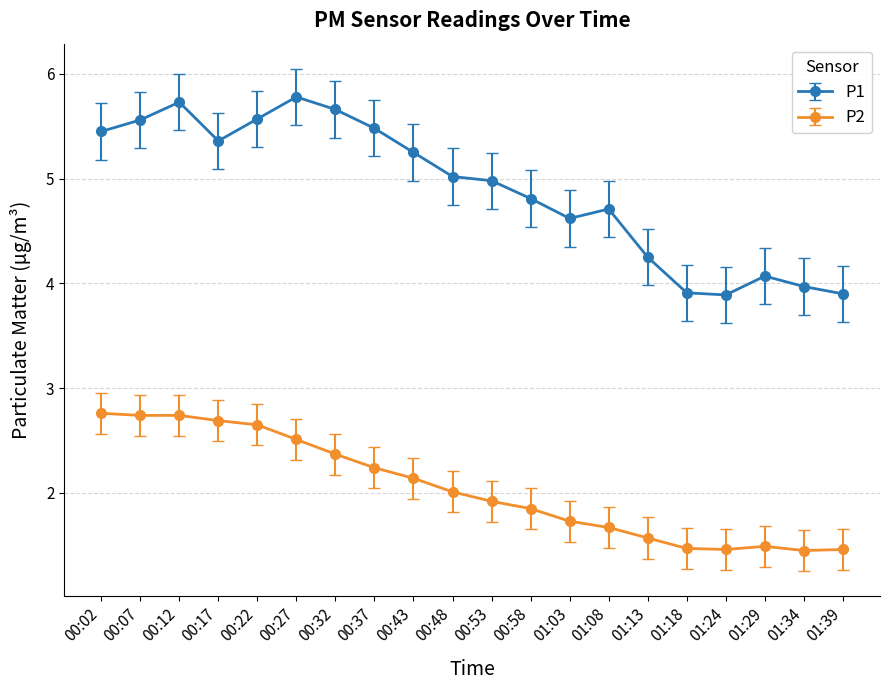

What is the difference between the maximum and second lowest values in the P1 series?

1.9